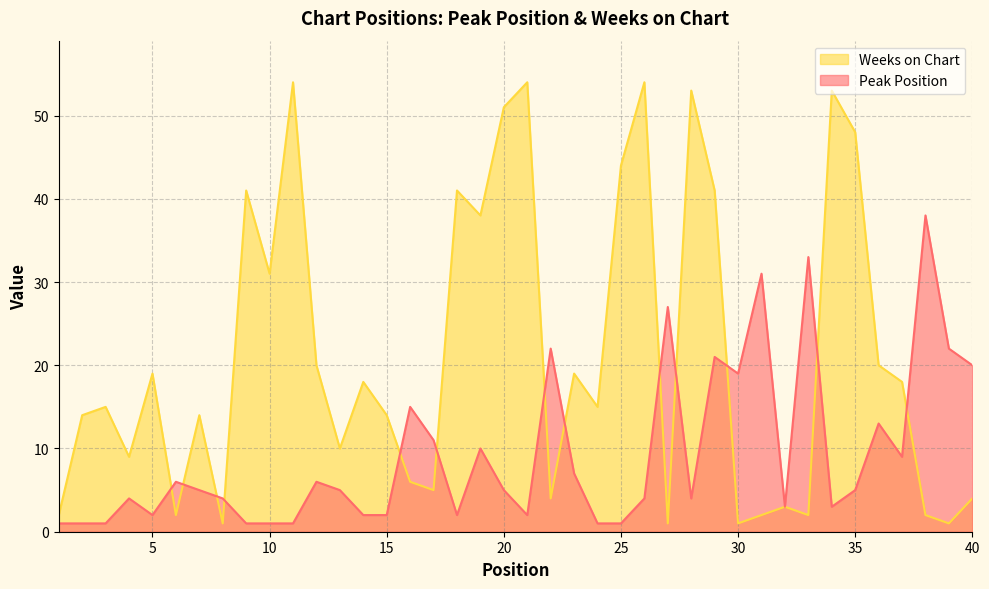

Which has a higher value, 26 or 10?

26